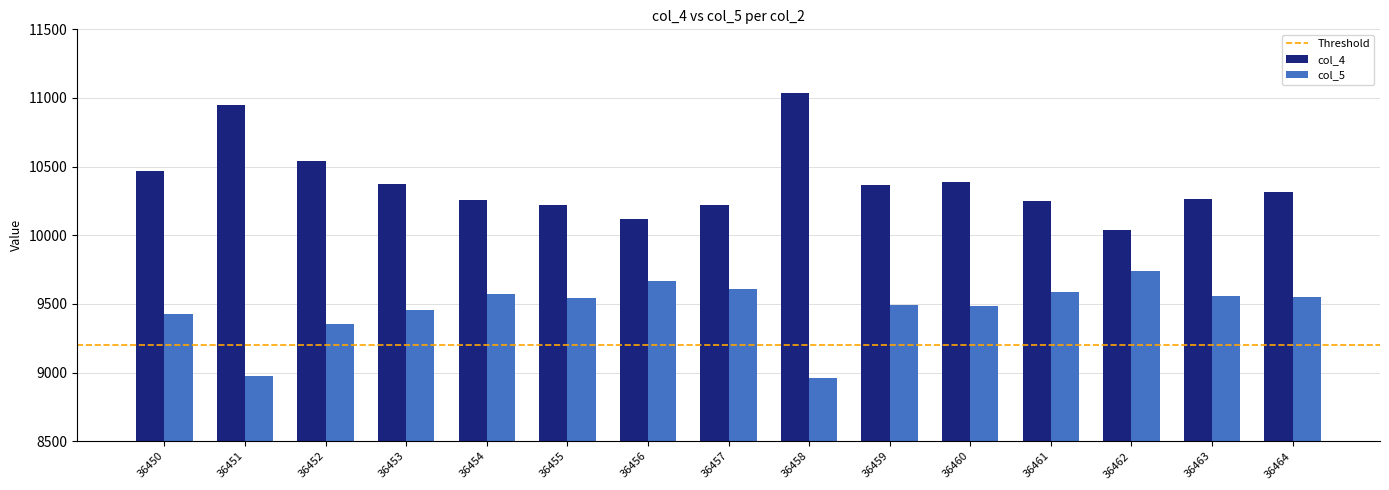

Which series has the widest spread of values?

col_4